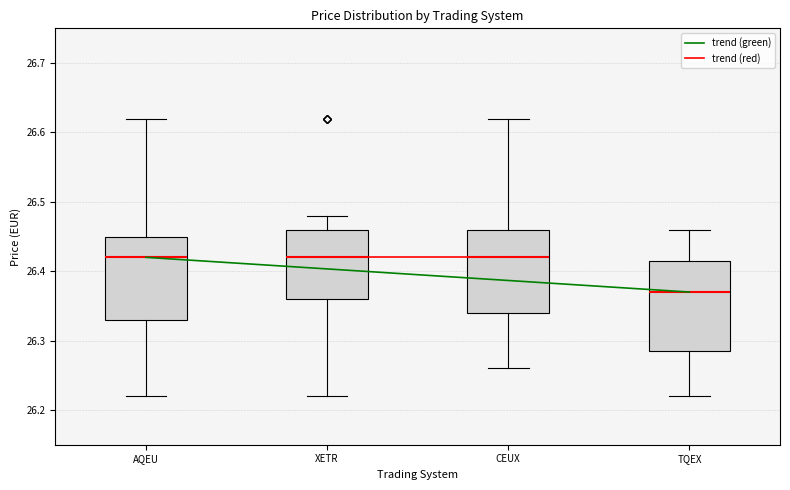

Which box's median line is the lowest?

TQEX